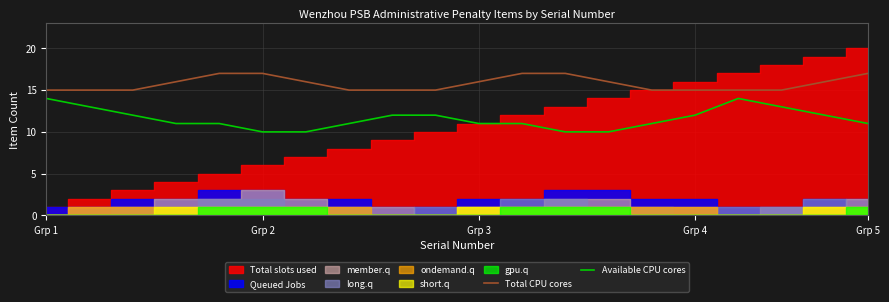

What is the average value of the Available CPU cores series?

12